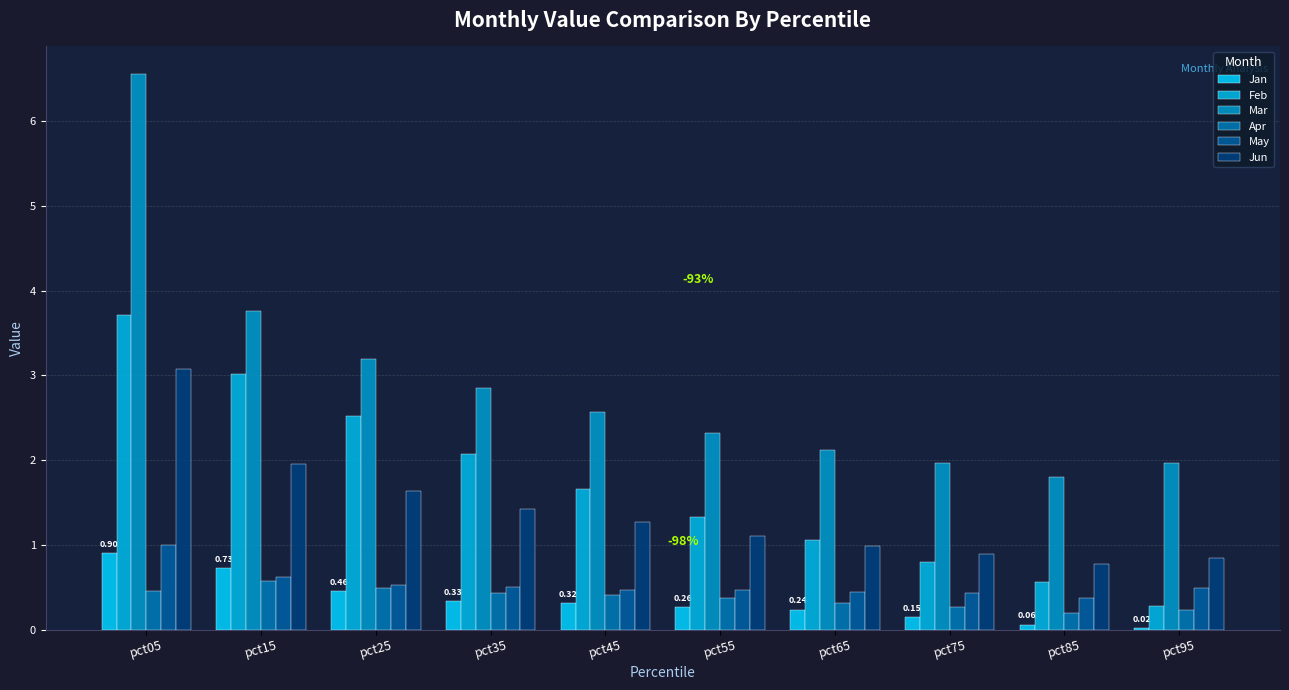

What is the sum of all Mar values?

29.1